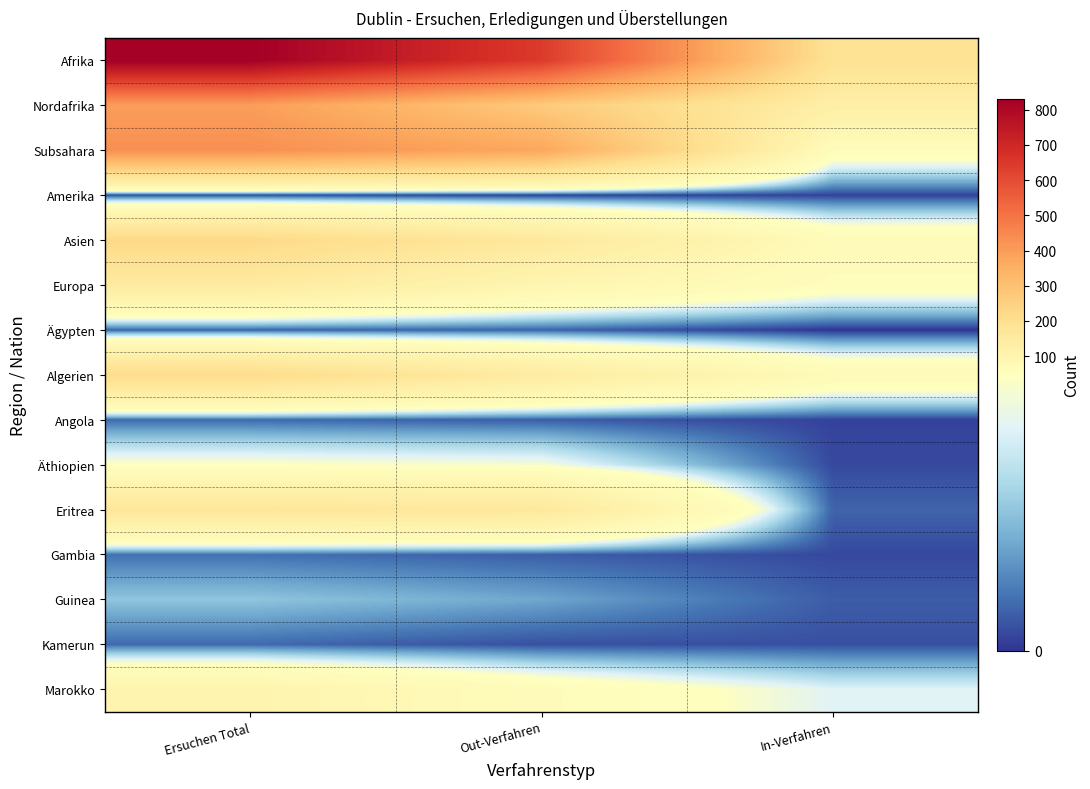

What is the difference between the highest and lowest values at Out-Verfahren?

642